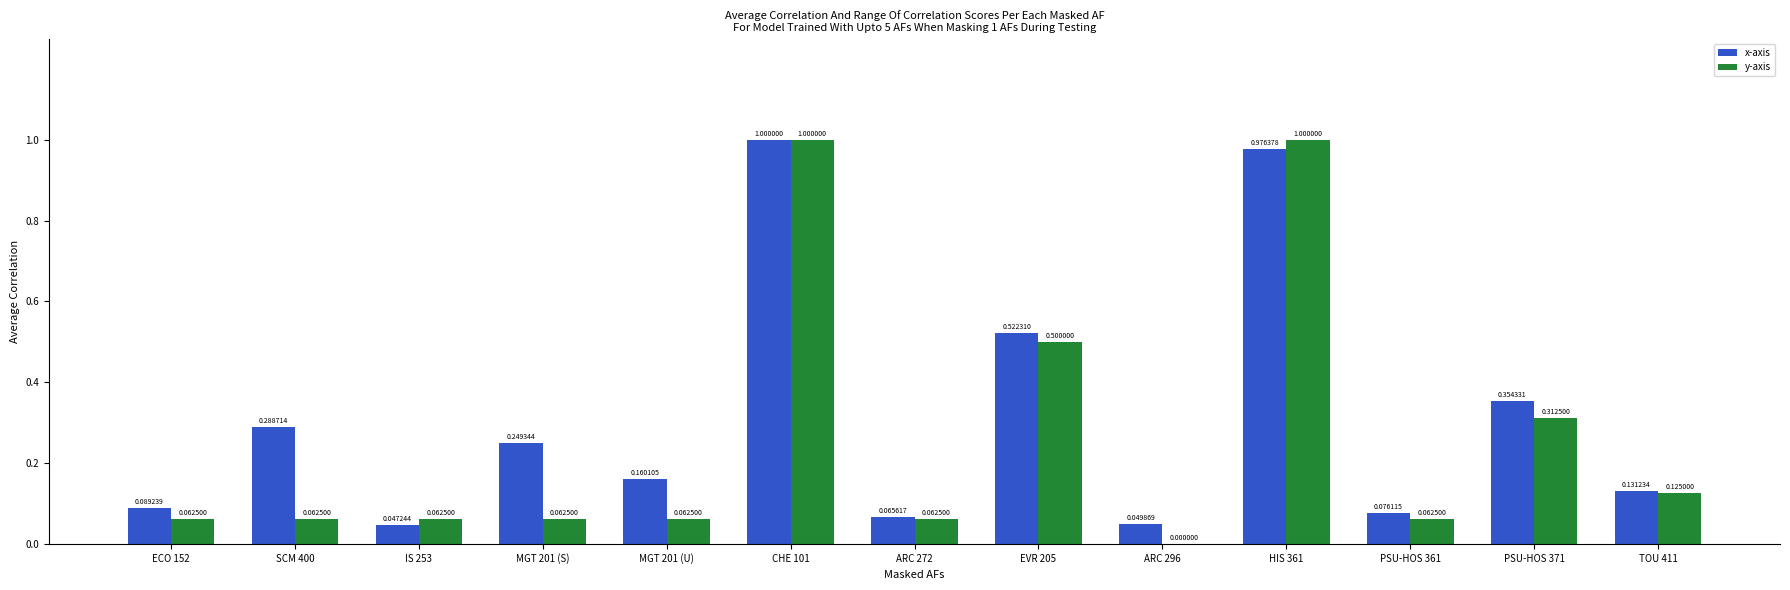

Does the chart contain stacked bars?

No